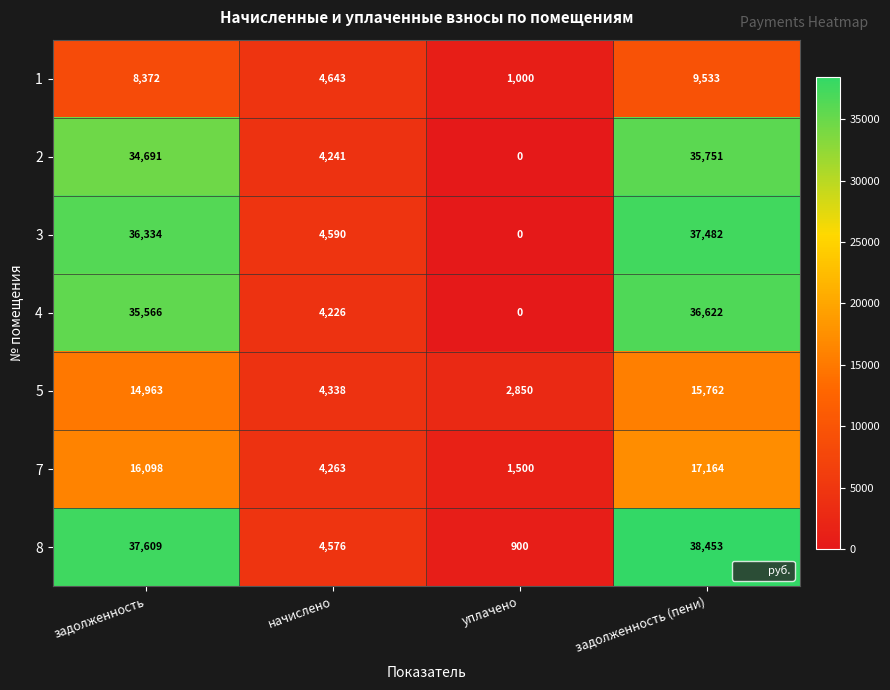

Rank the series at начислено from lowest to highest value.

4, 2, 7, 5, 8, 3, 1